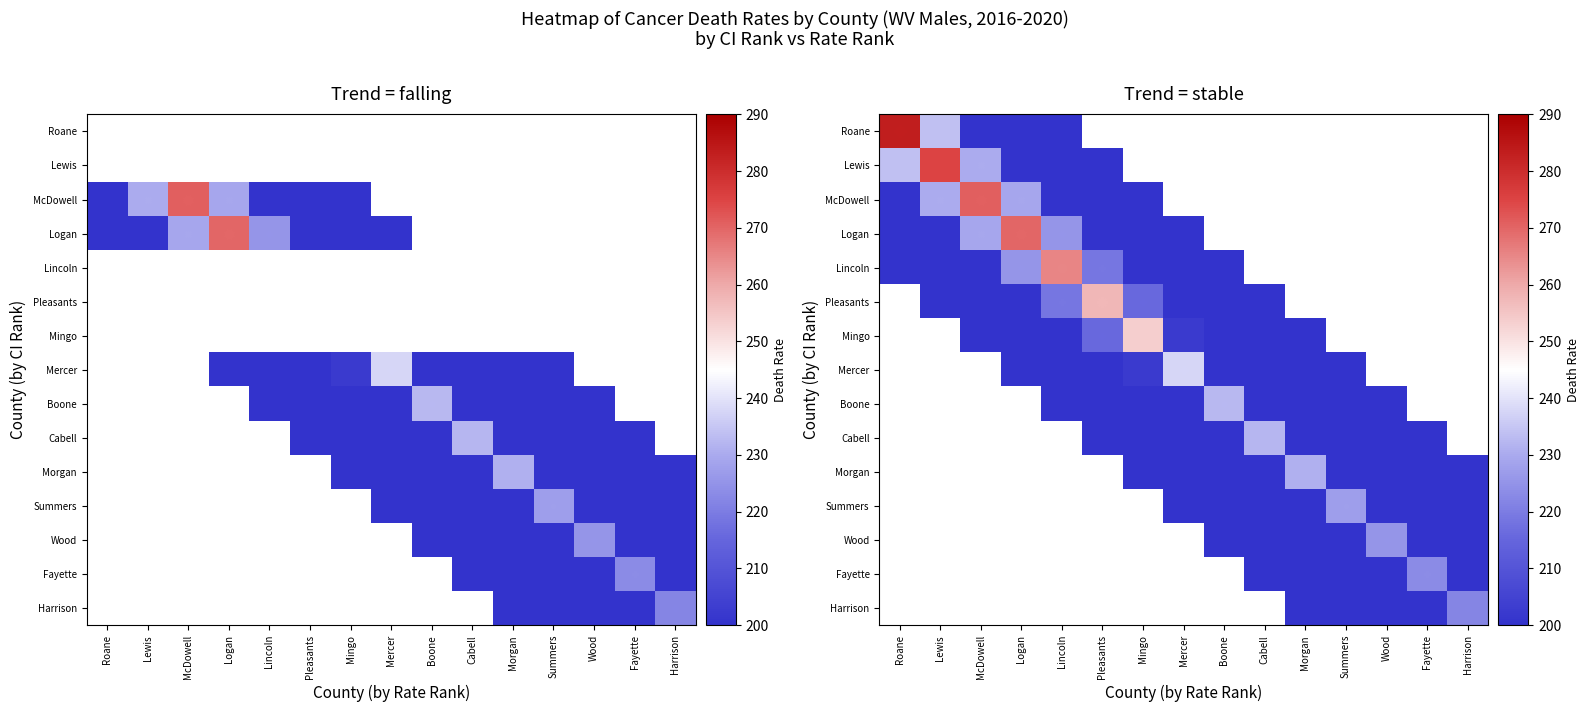

Count the number of categories in the chart.

15